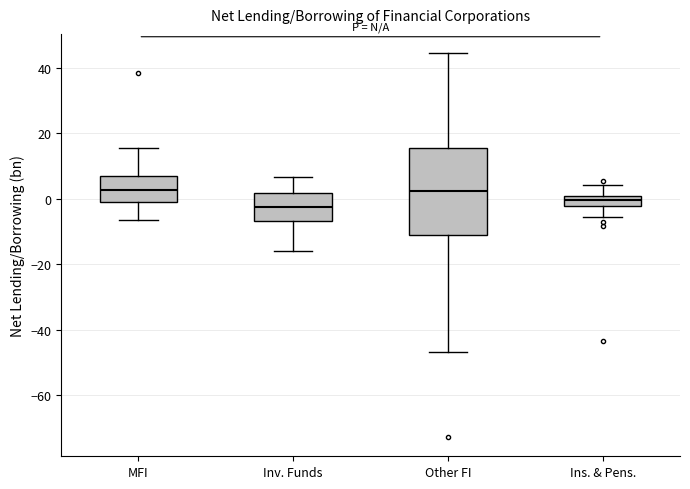

Which box's median line is the lowest?

Inv. Funds